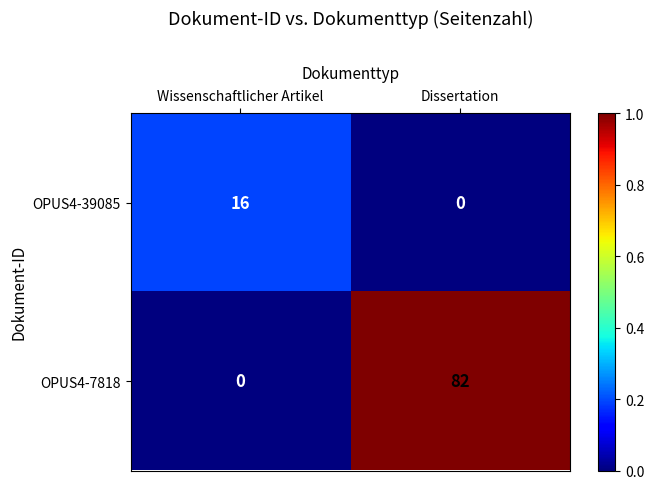

How many values in OPUS4-7818 are above zero?

1